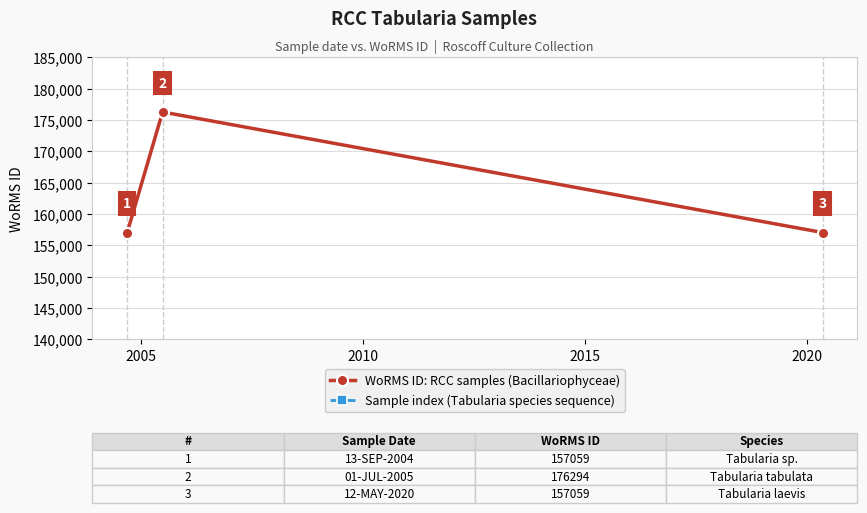

At how many categories does at least one series exceed 72217?

3